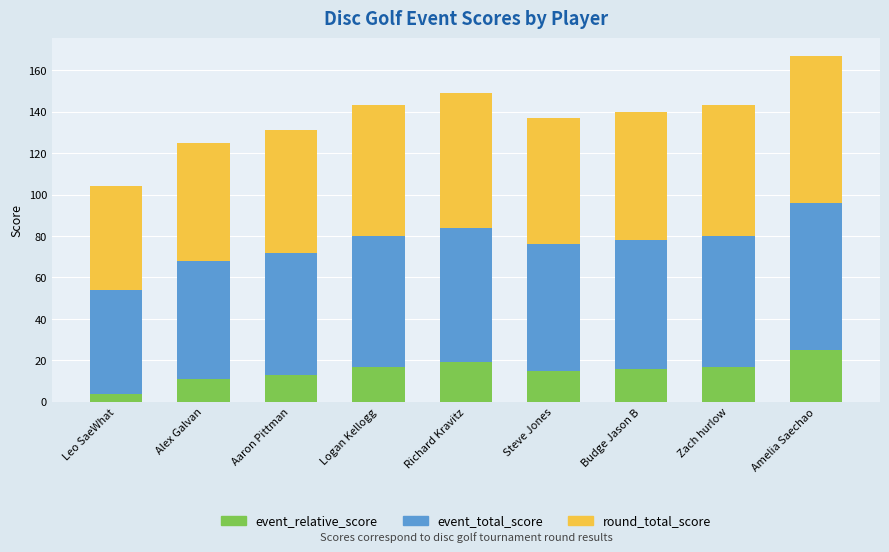

What is the total value across all series at Richard Kravitz?

149